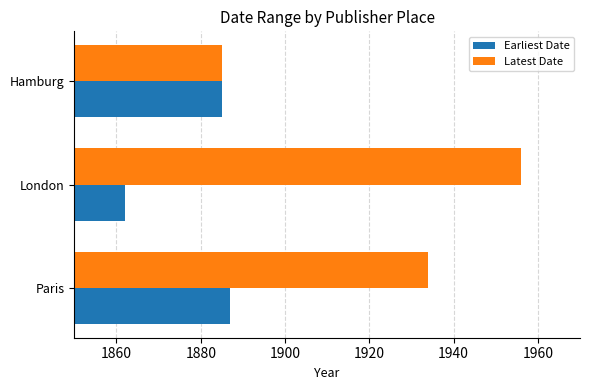

Which series has the largest total across all categories?

Latest Date